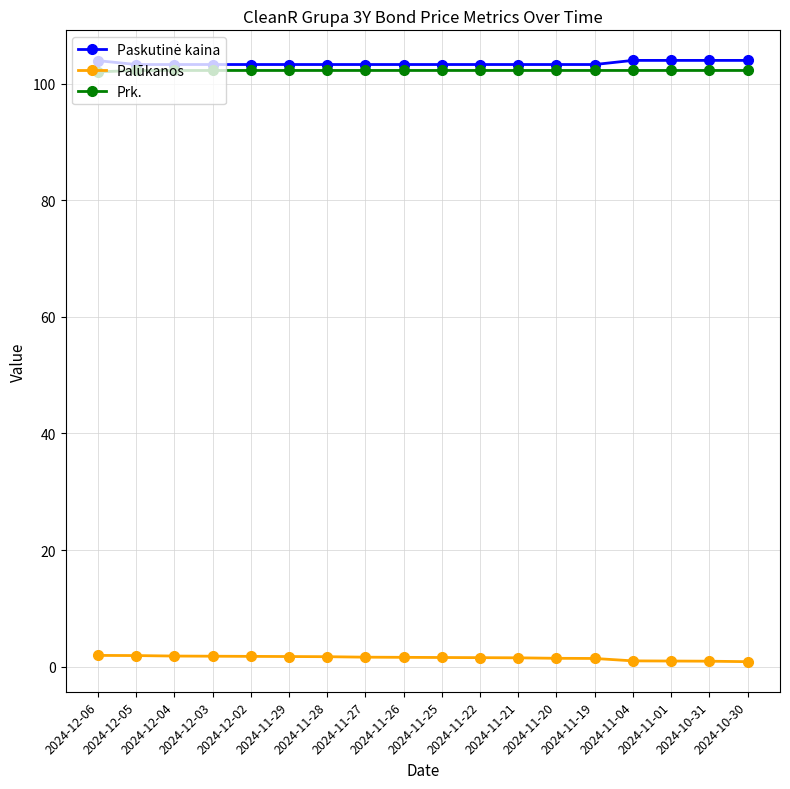

True or false: Palūkanos and Prk. intersect in this chart.

False